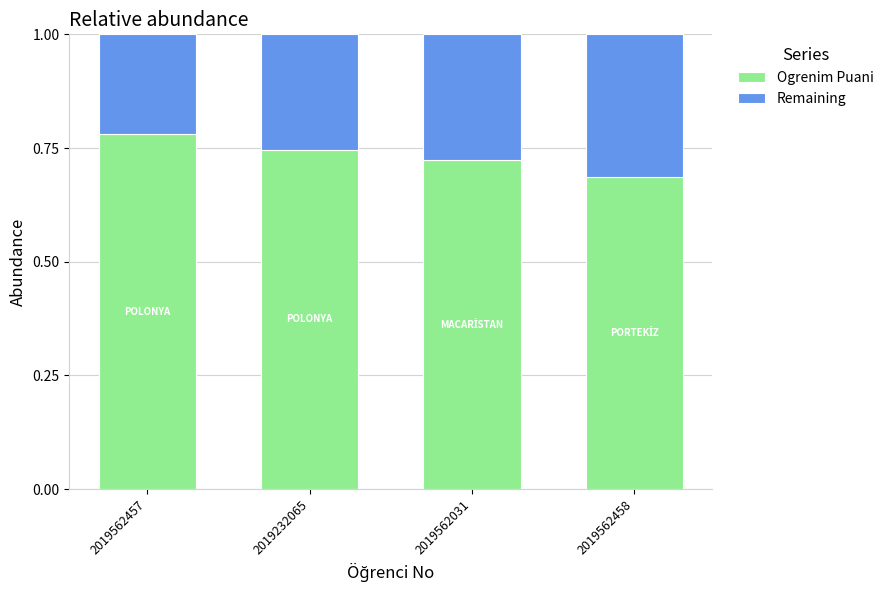

The Ogrenim Puani series shows 0.3 at 2019562457. True or false?

False